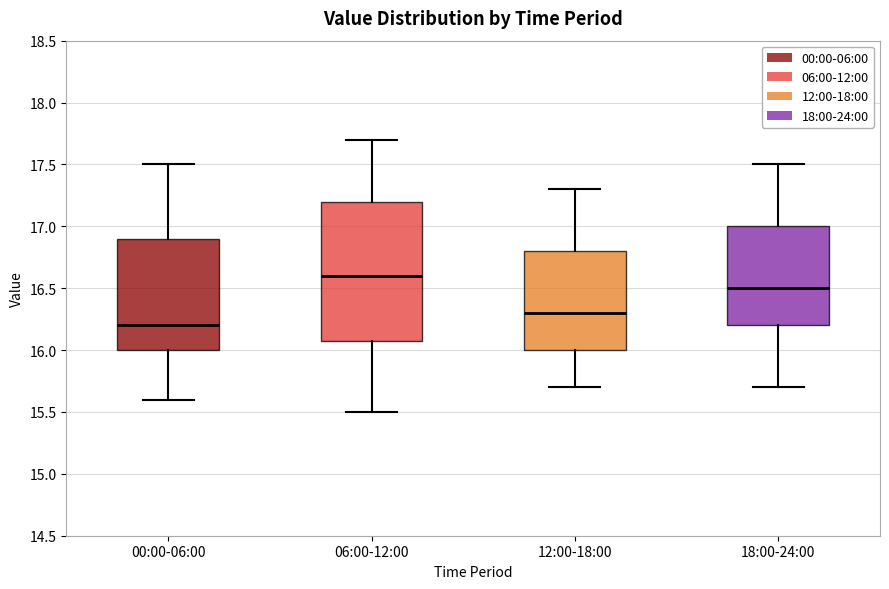

Where does the median line of the box for 12:00-18:00 sit on the y-axis? The values are not printed on the chart, so give them approximately, as read against the axis.

16.3